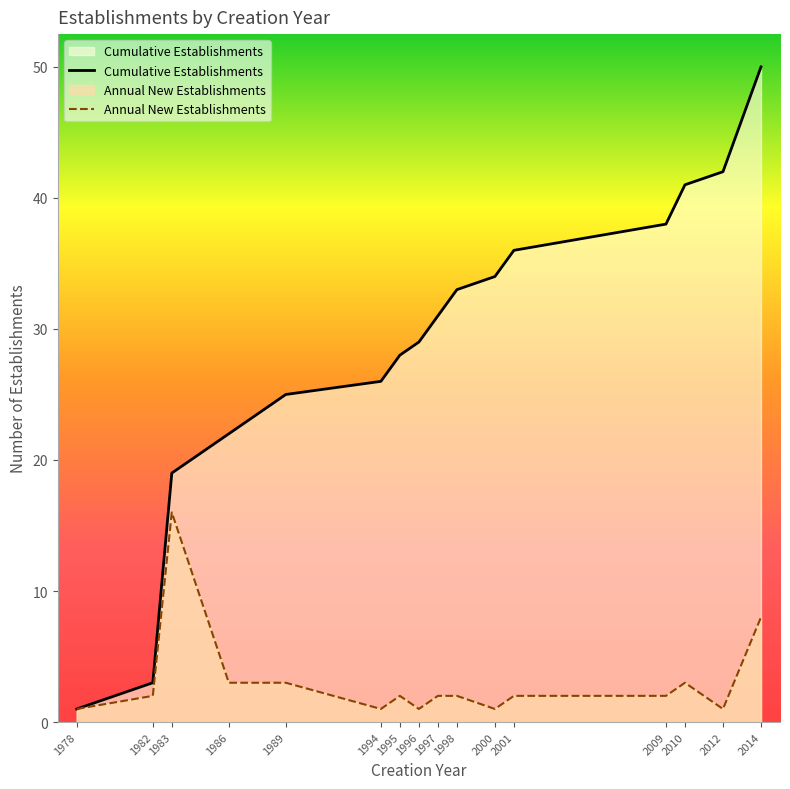

Where does the Annual New Establishments series first go above 2?

1983